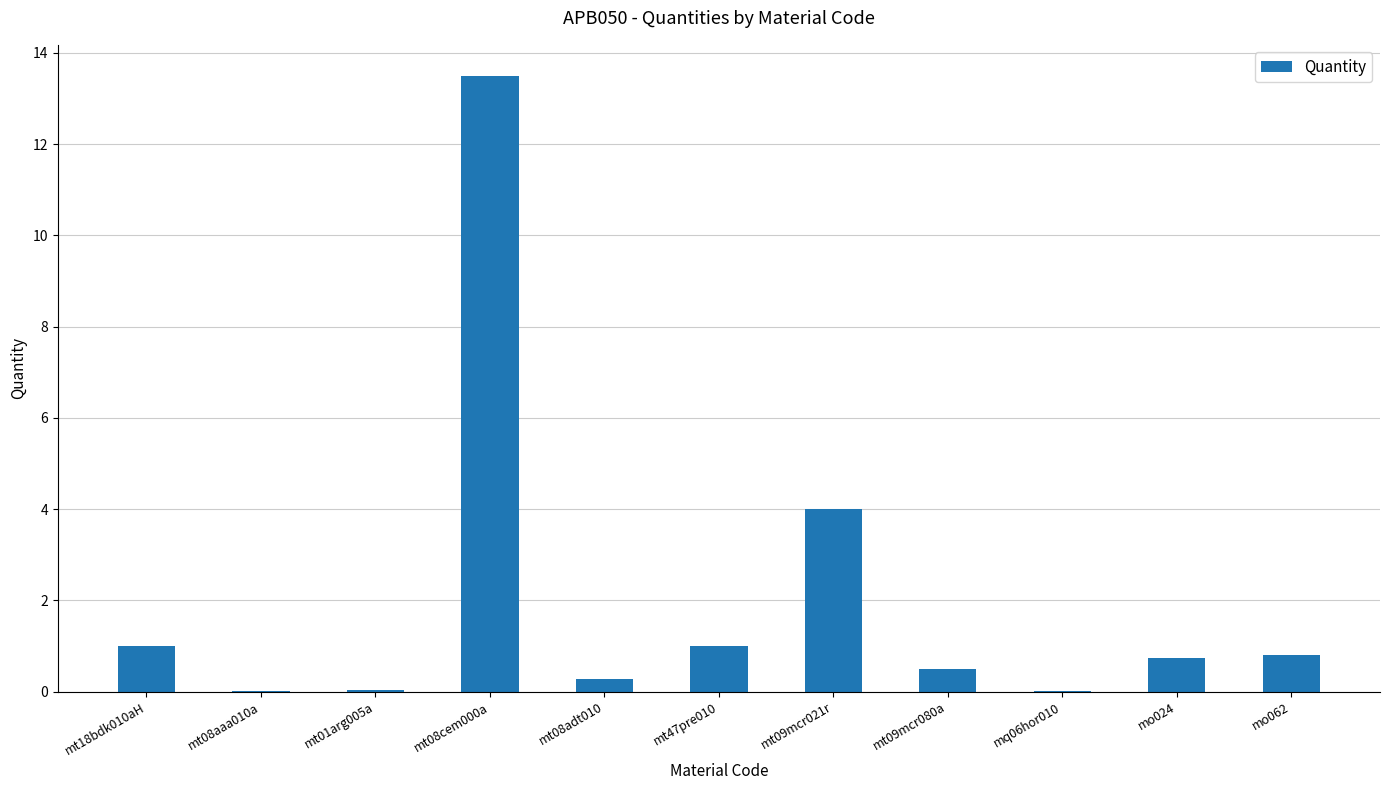

At which label is the value closest to 6?

mt09mcr021r